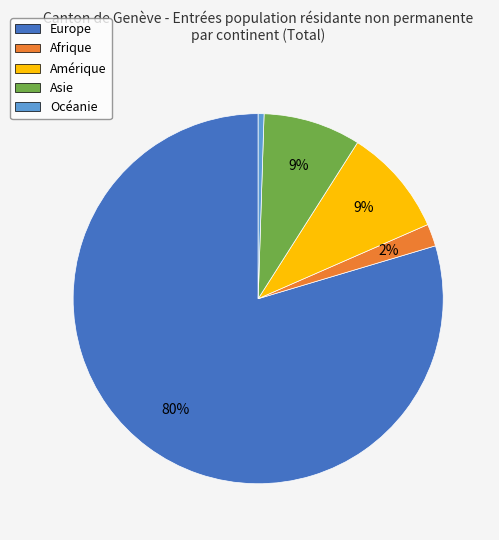

Count the number of slices in the pie.

5